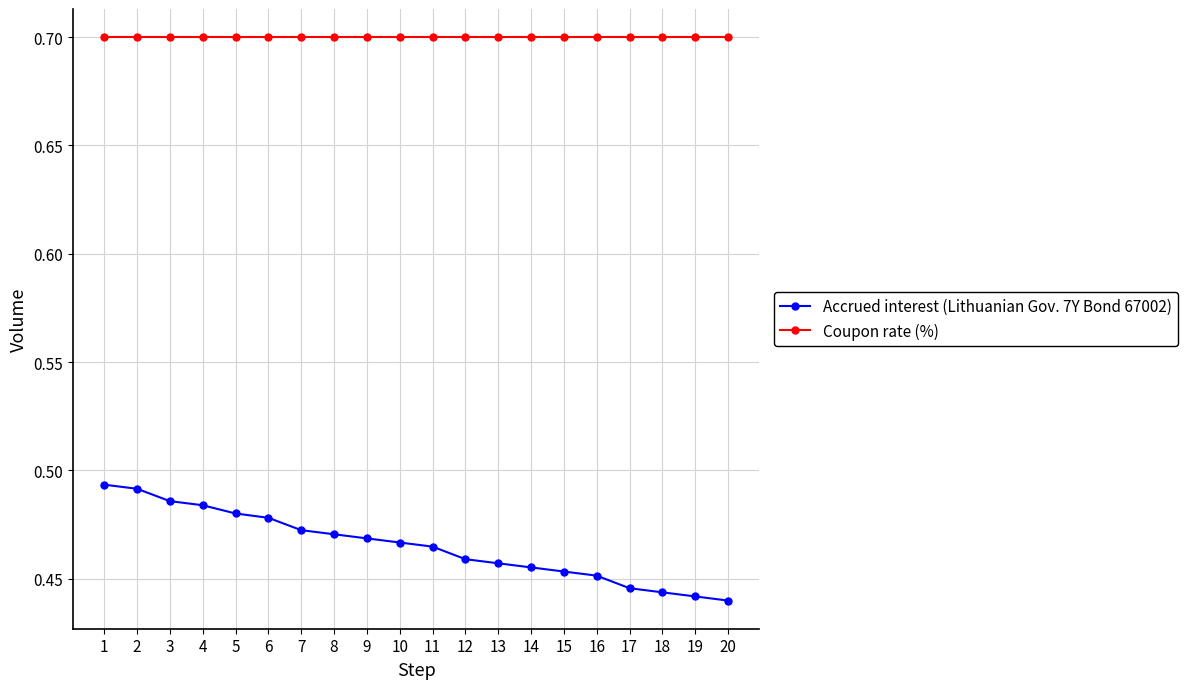

Is the value of Coupon rate (%) at 1 greater than the value of Accrued interest (Lithuanian Gov. 7Y Bond 67002) at 1?

Yes